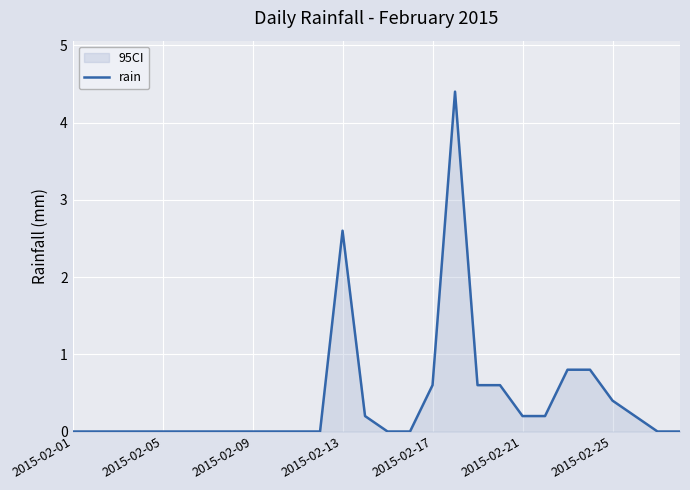

True or false: the data shows 1.5 at 2015-02-13.

False